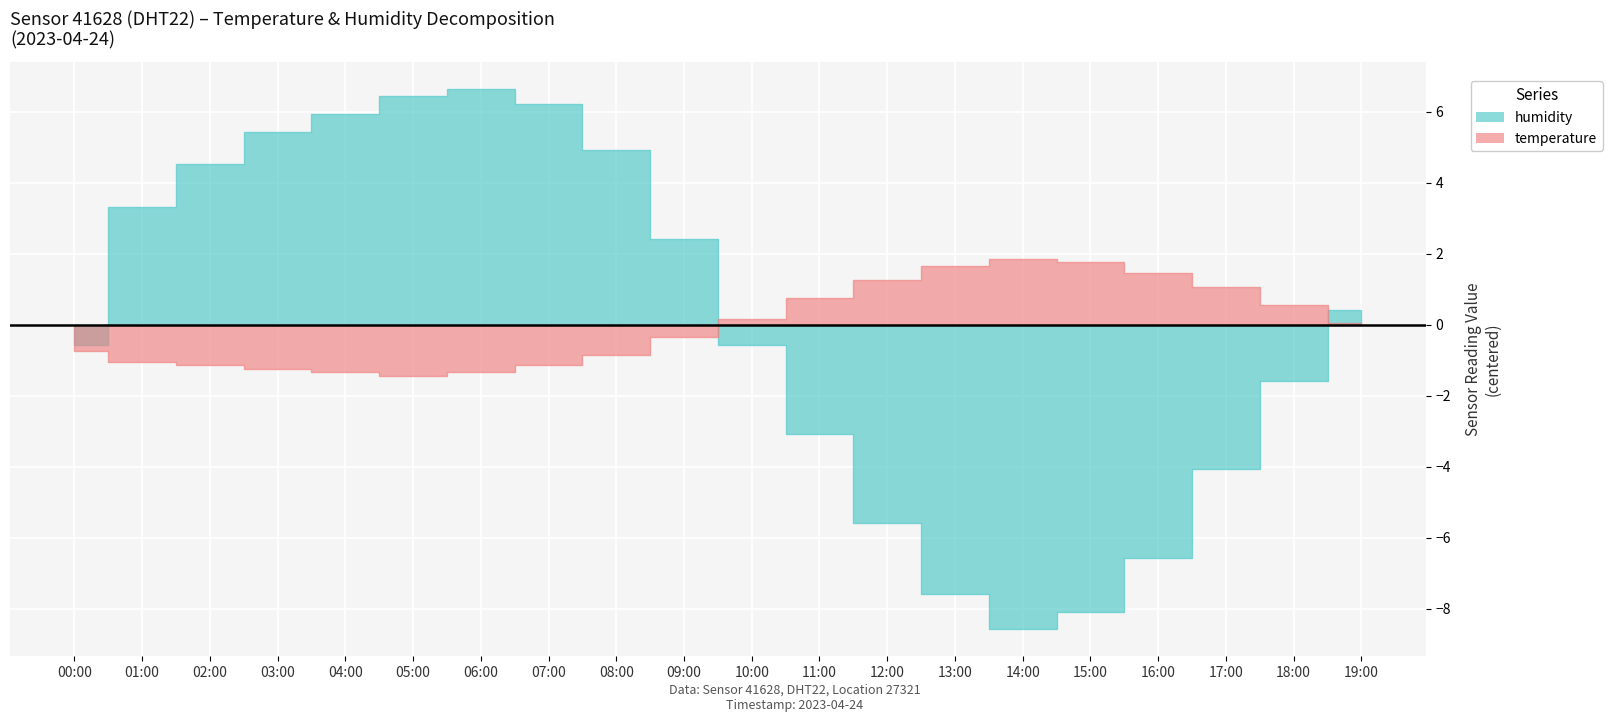

List the series in order of their peak value, highest first.

humidity, temperature